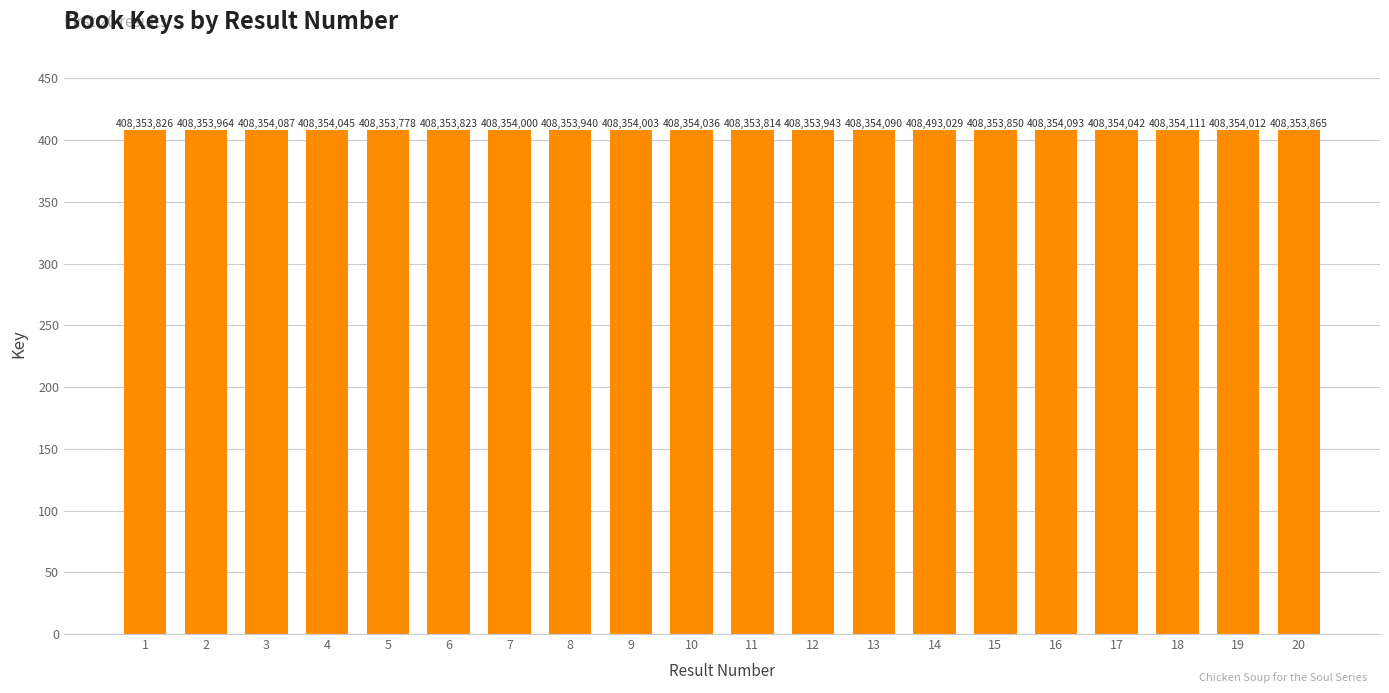

Are the bars horizontal?

No